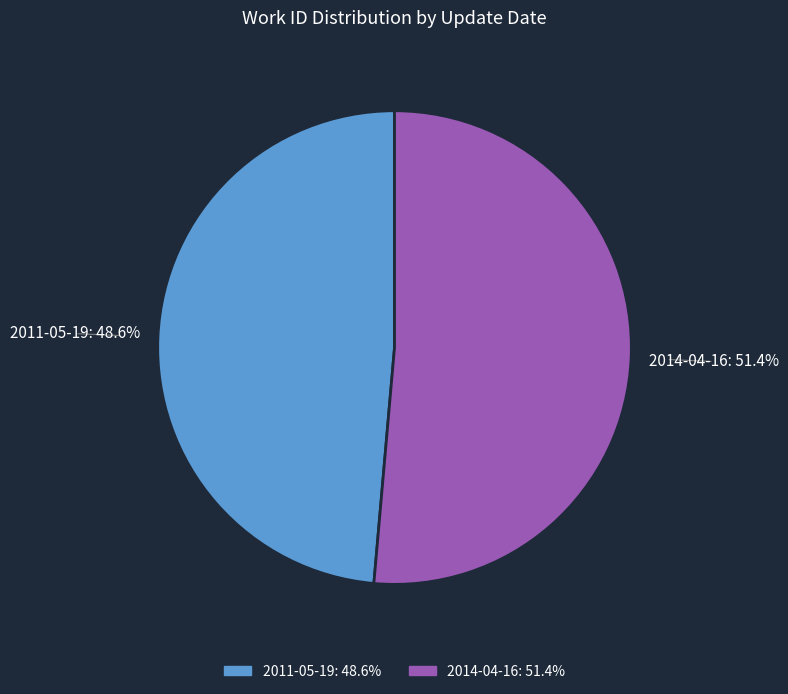

Rank the categories by value from highest to lowest.

2014-04-16, 2011-05-19